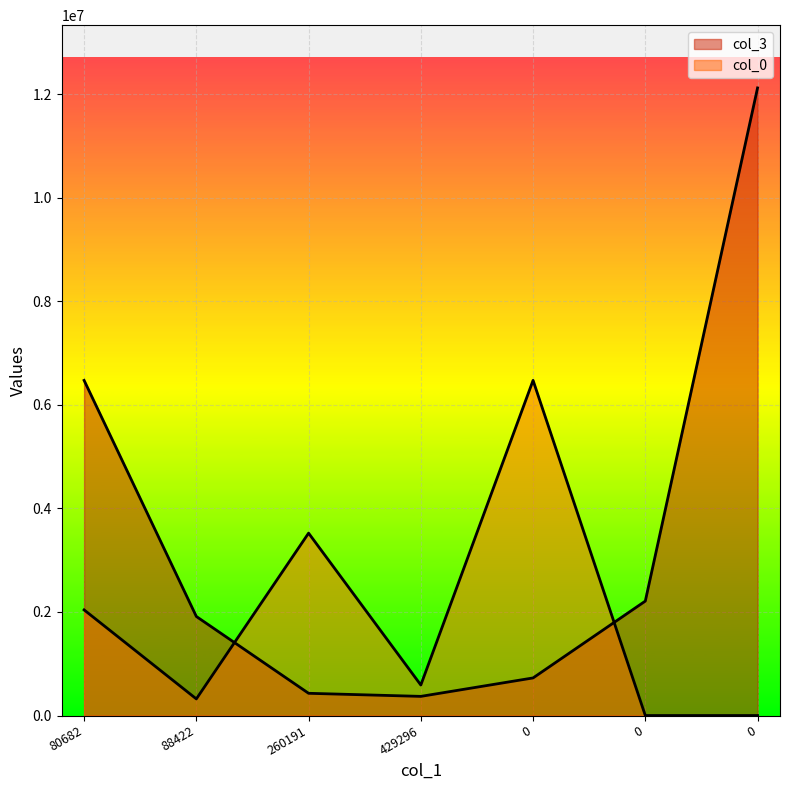

Does the chart display data point markers on the line(s)?

No